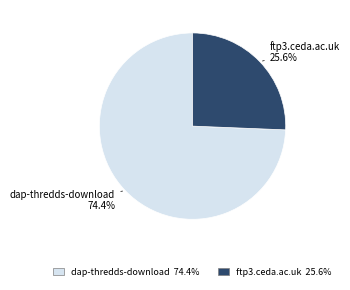

How many slices are in this pie chart?

2